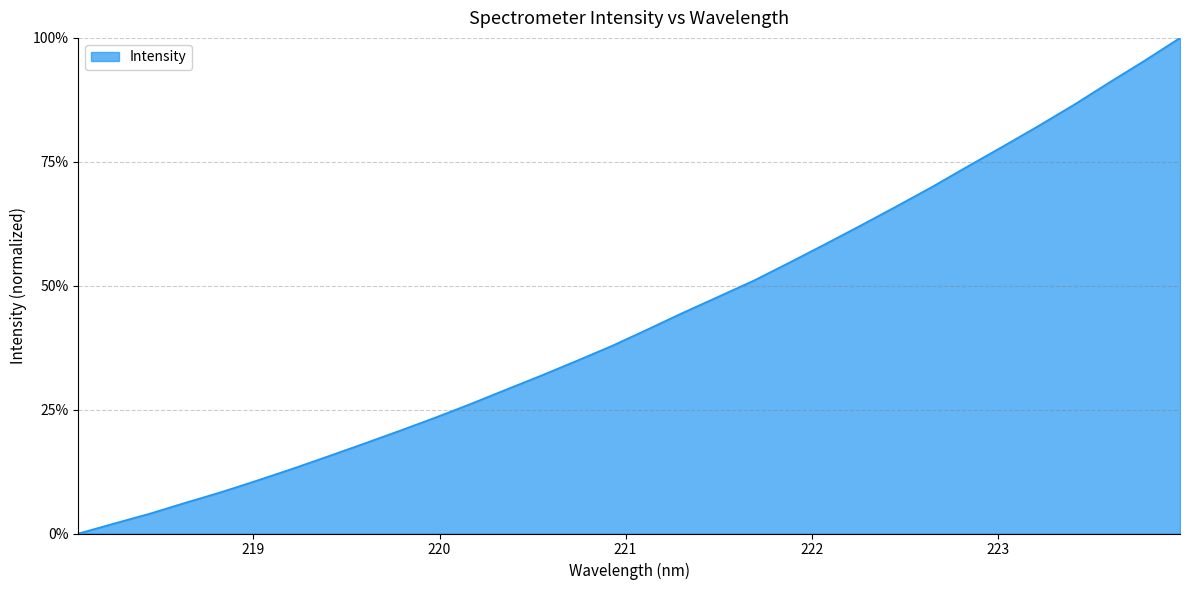

Which label corresponds to the smallest value in the chart?

218.0596